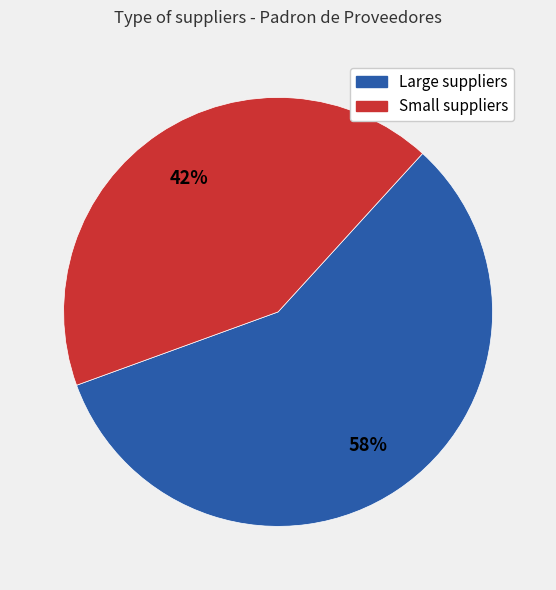

How many slices are in this pie chart?

2